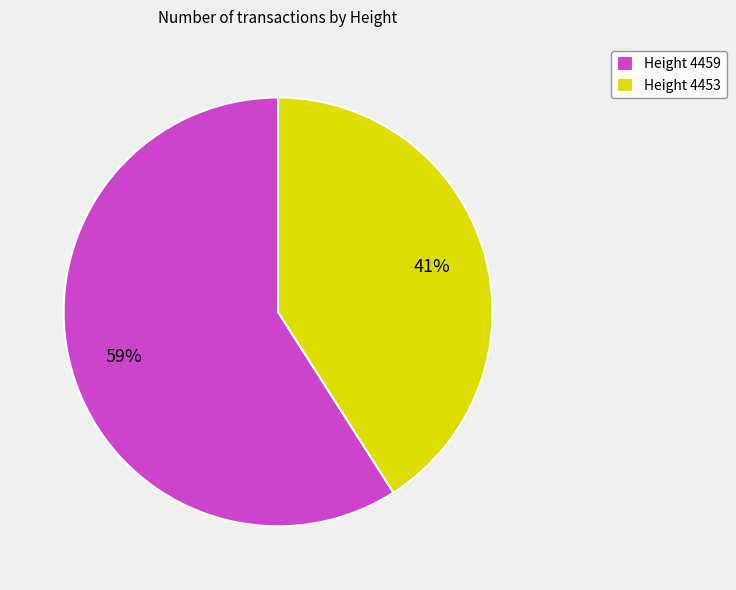

How many slices are in this pie chart?

2